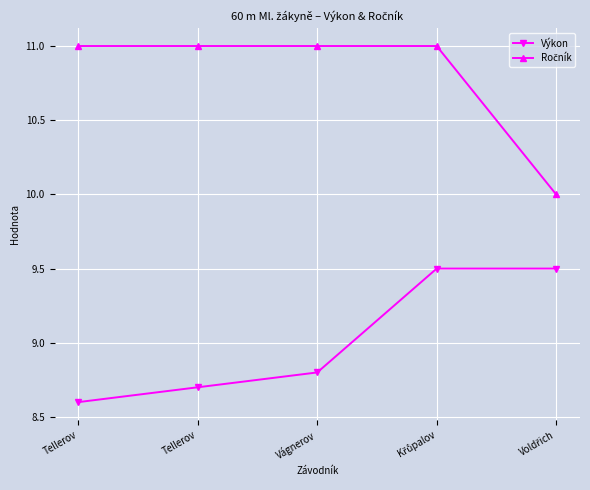

List the labels in order of Ročník value, smallest first.

Voldřich, Tellerov, Tellerov, Vágnerov, Křůpalov